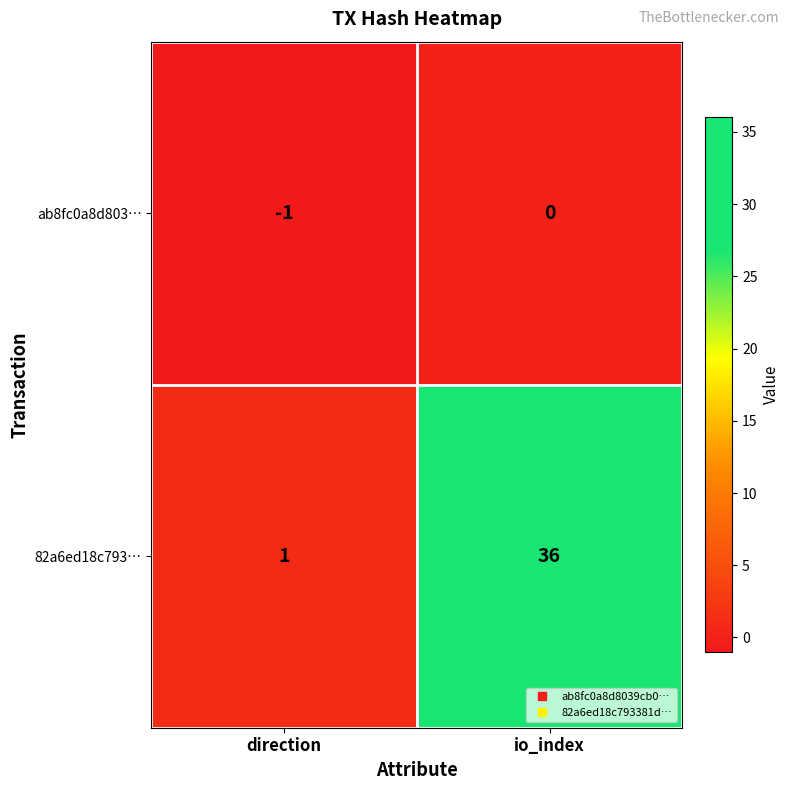

True or false: ab8fc0a8d803… has a value of 0 at io_index.

True